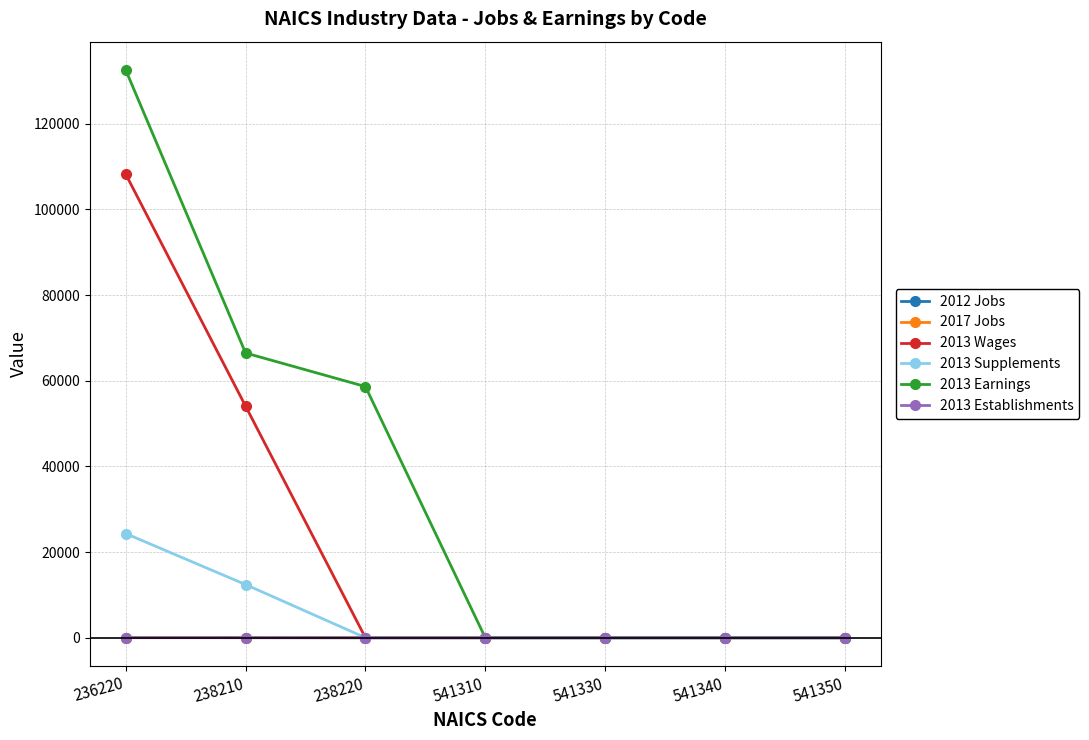

Which series has the largest total across all categories?

2013 Earnings